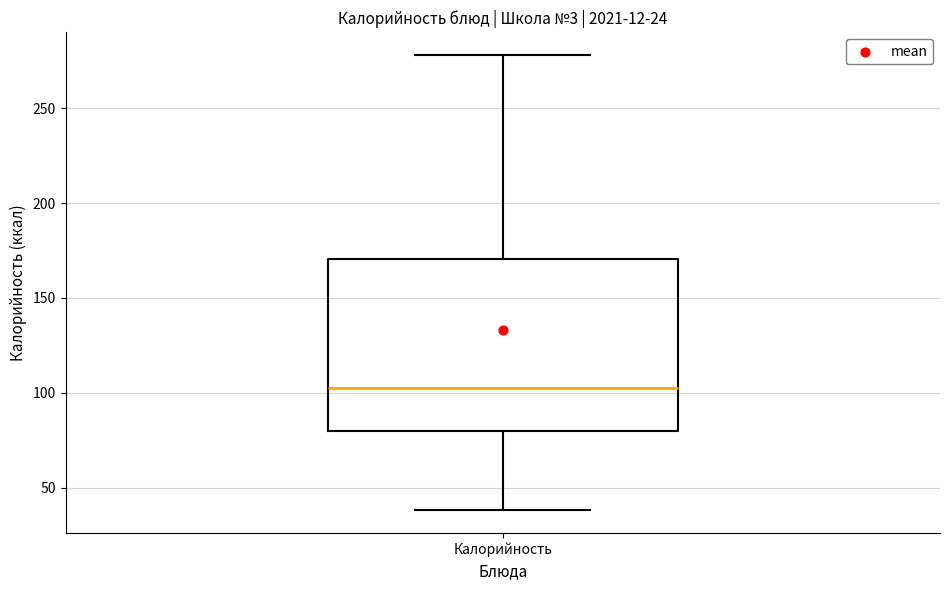

Where does the lower whisker of the box for Калорийность end on the y-axis? The values are not printed on the chart, so give them approximately, as read against the axis.

40